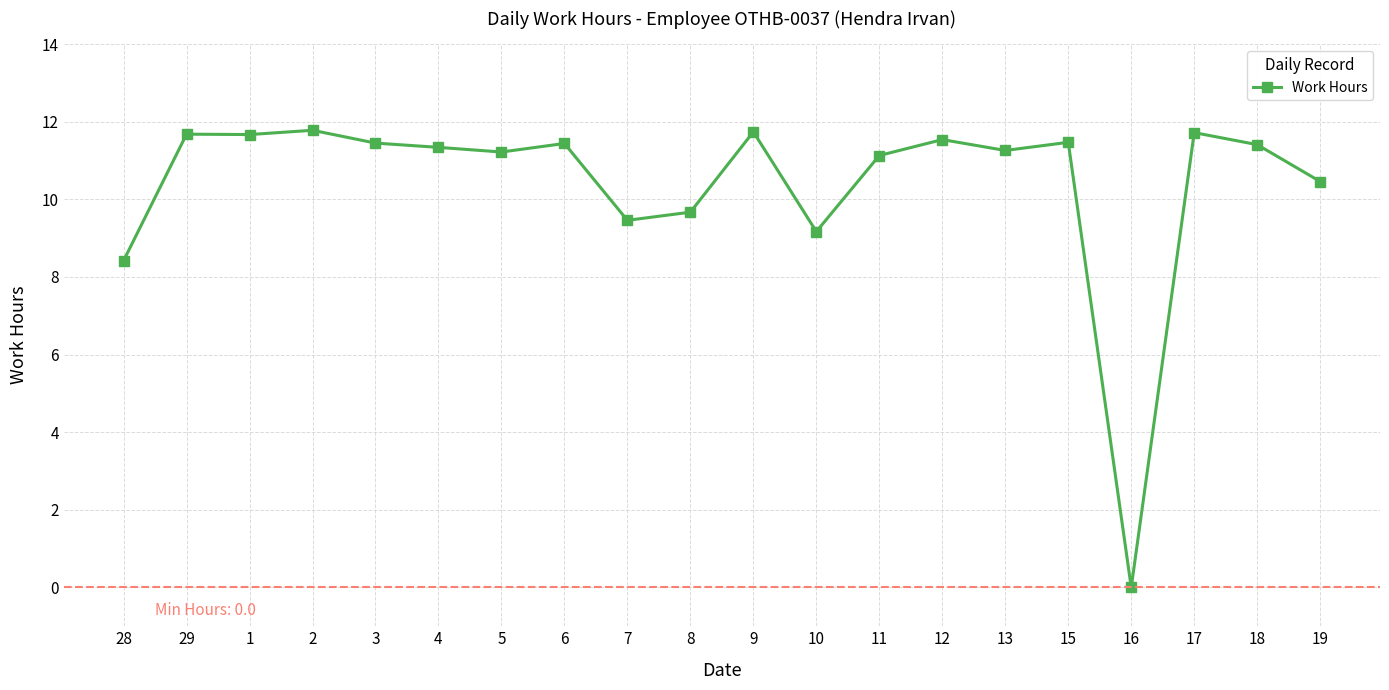

What value does the data have at 6?

11.4